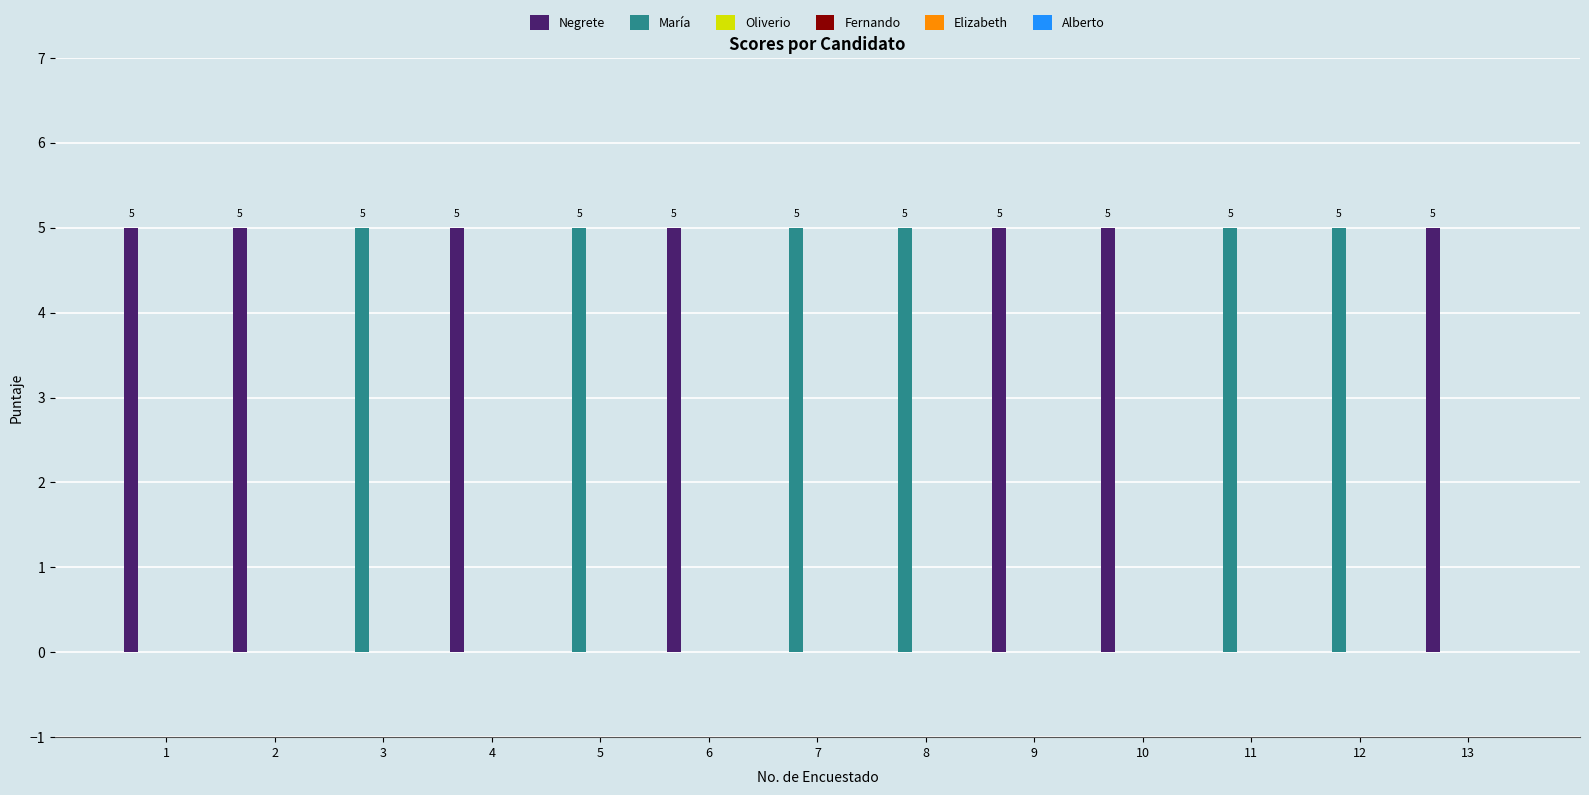

What is the highest value of the María series?

5